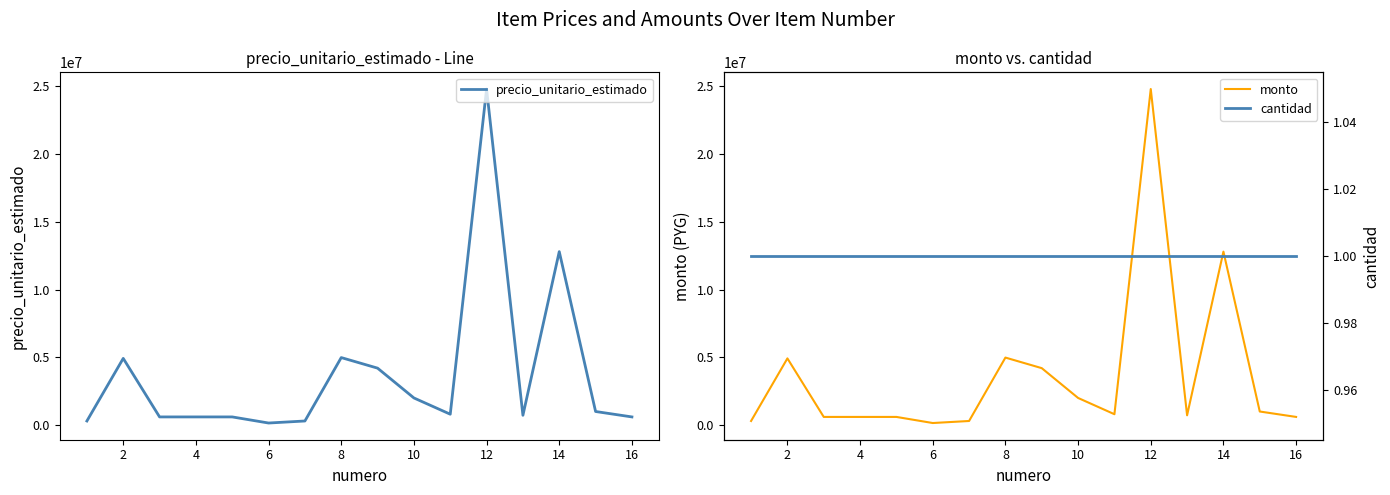

How many interior local peaks does the monto series have?

4